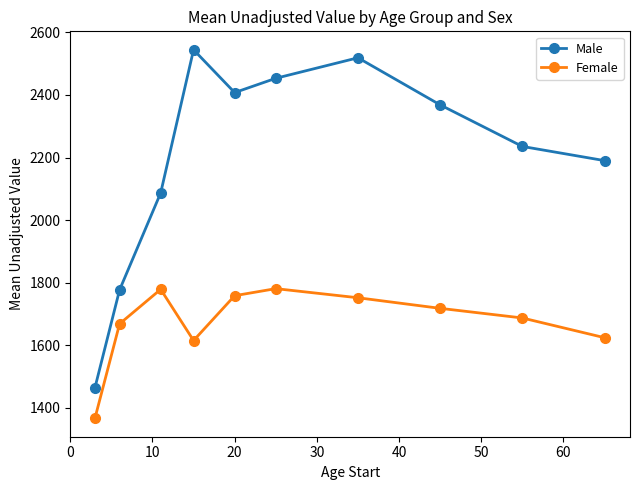

Which series has the widest spread of values?

Male